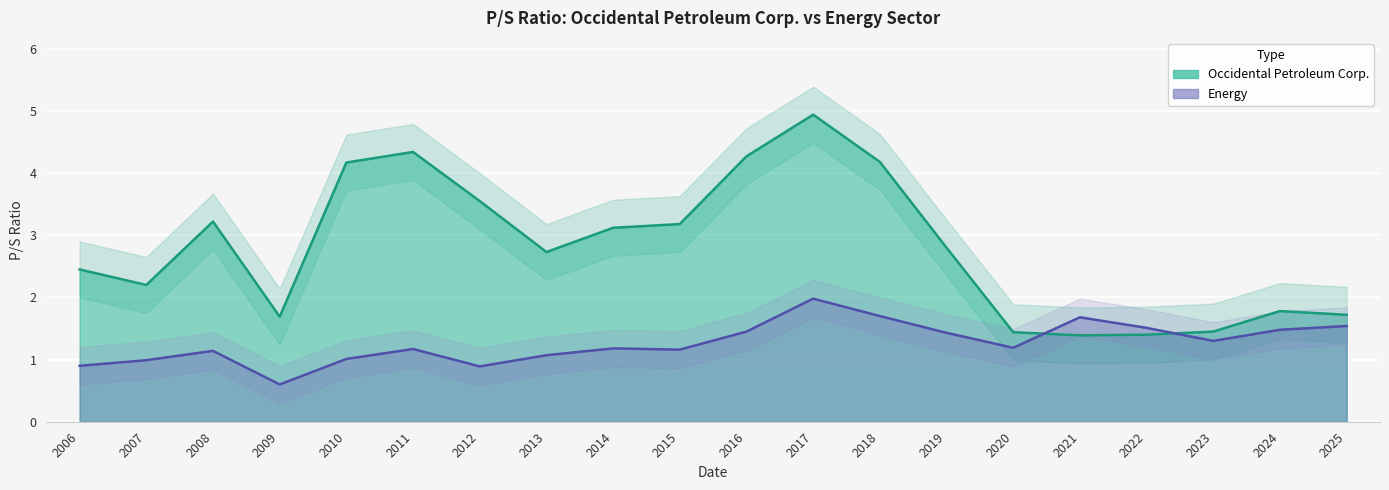

What is the difference between the Energy values at 2015 and 2013?

0.1